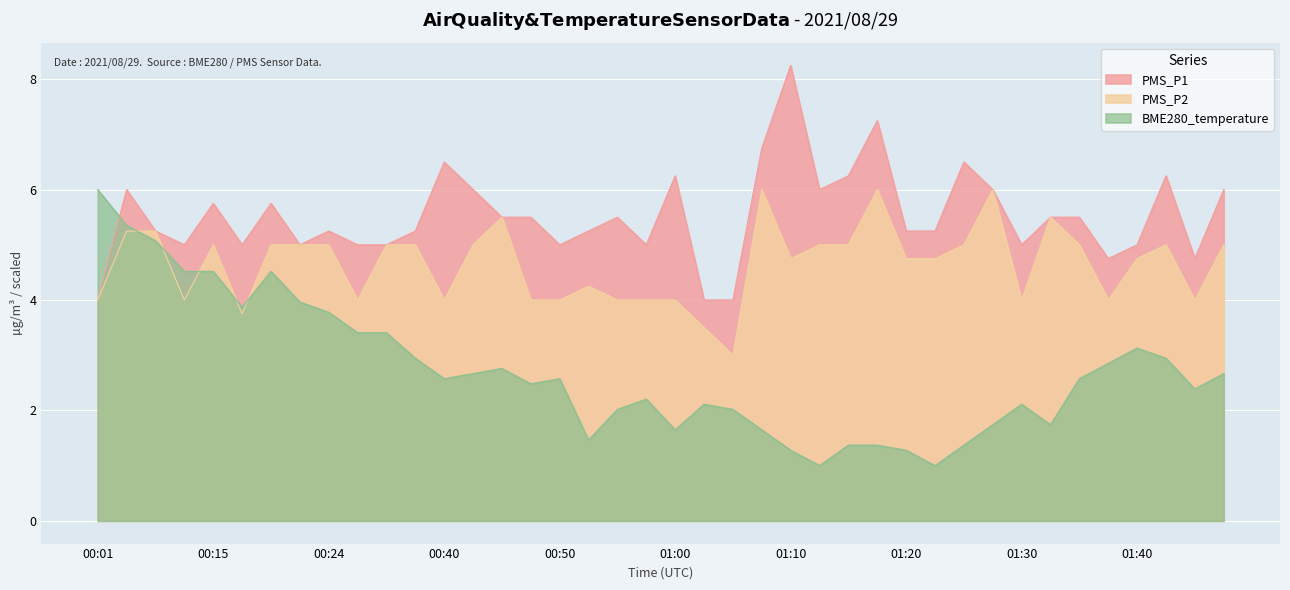

Rank the series at 00:22 from highest to lowest value.

PMS_P1, PMS_P2, BME280_temperature